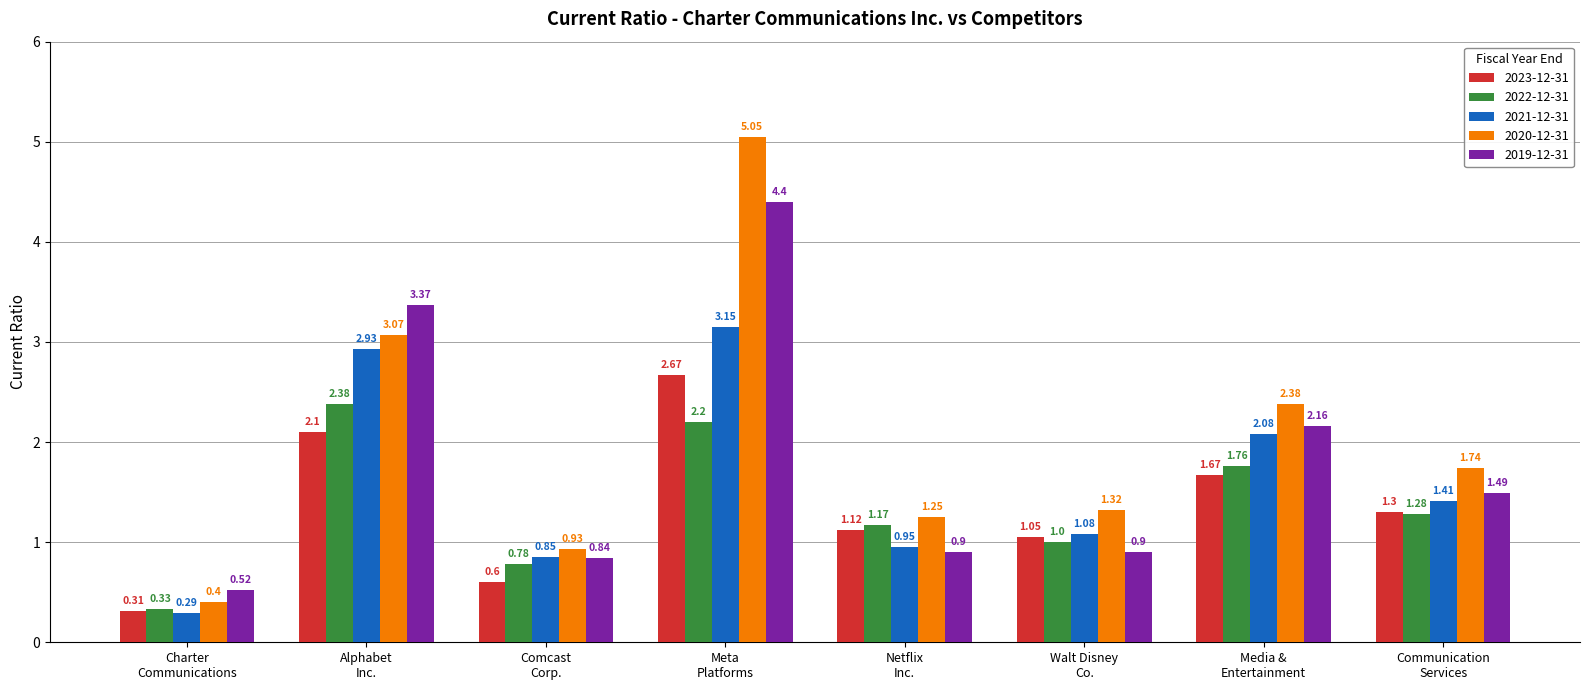

What is the sum of all 2019-12-31 values?

14.6